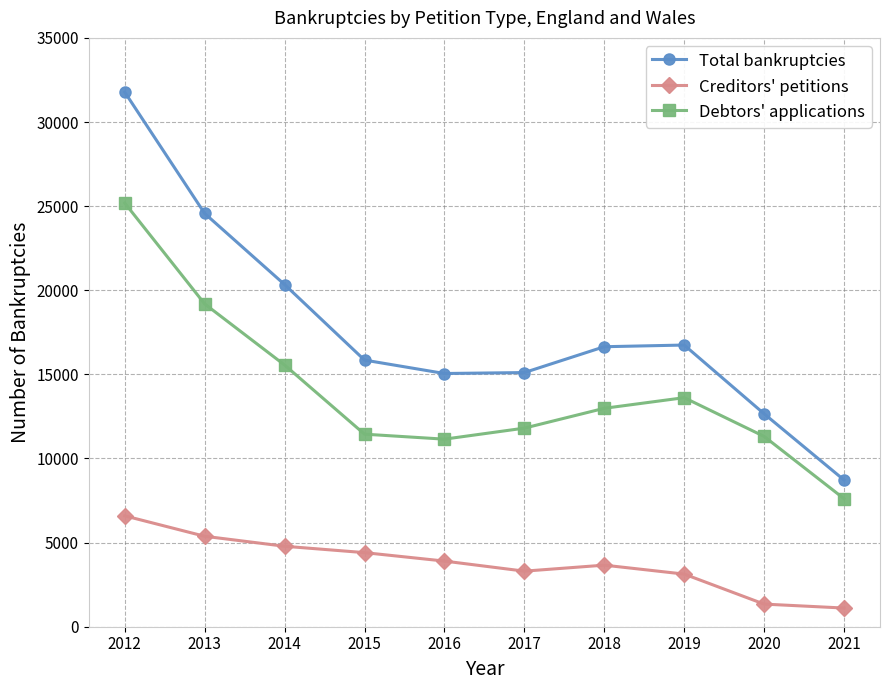

What is the maximum value shown in the chart?

31776